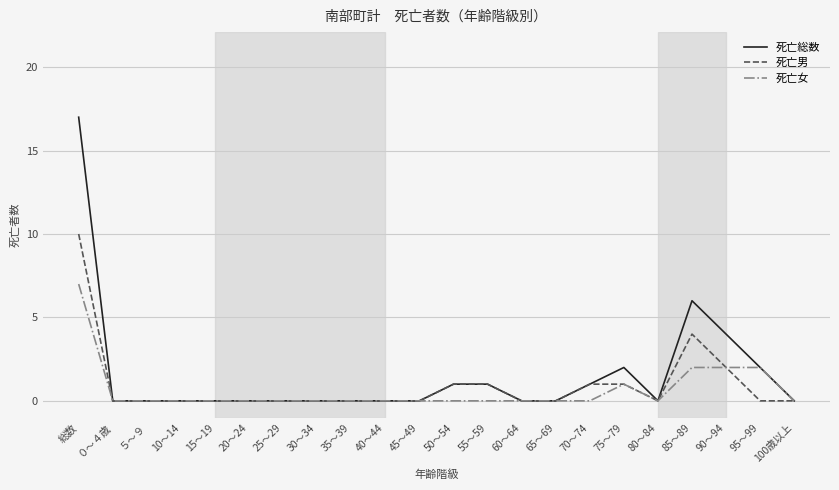

List the series in order of their peak value, lowest first.

死亡女, 死亡男, 死亡総数